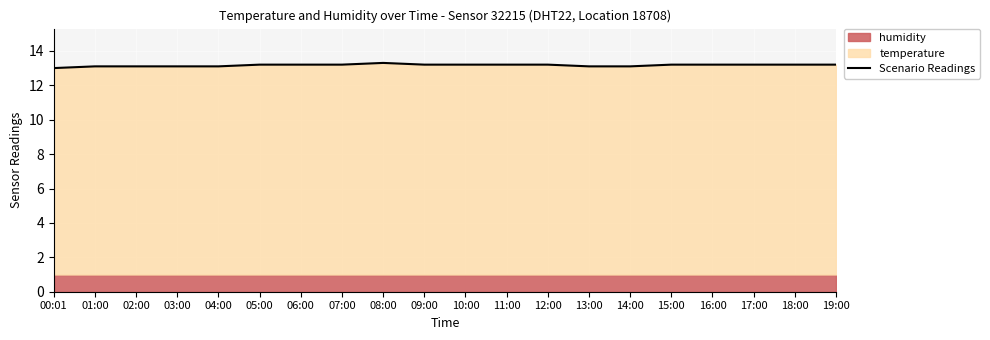

Reading right to left, transcribe all the data shown in this chart.

13.2	13.2	13.2	13.2	13.2	13.1	13.1	13.2	13.2	13.2	13.2	13.3	13.2	13.2	13.2	13.1	13.1	13.1	13.1	13.0